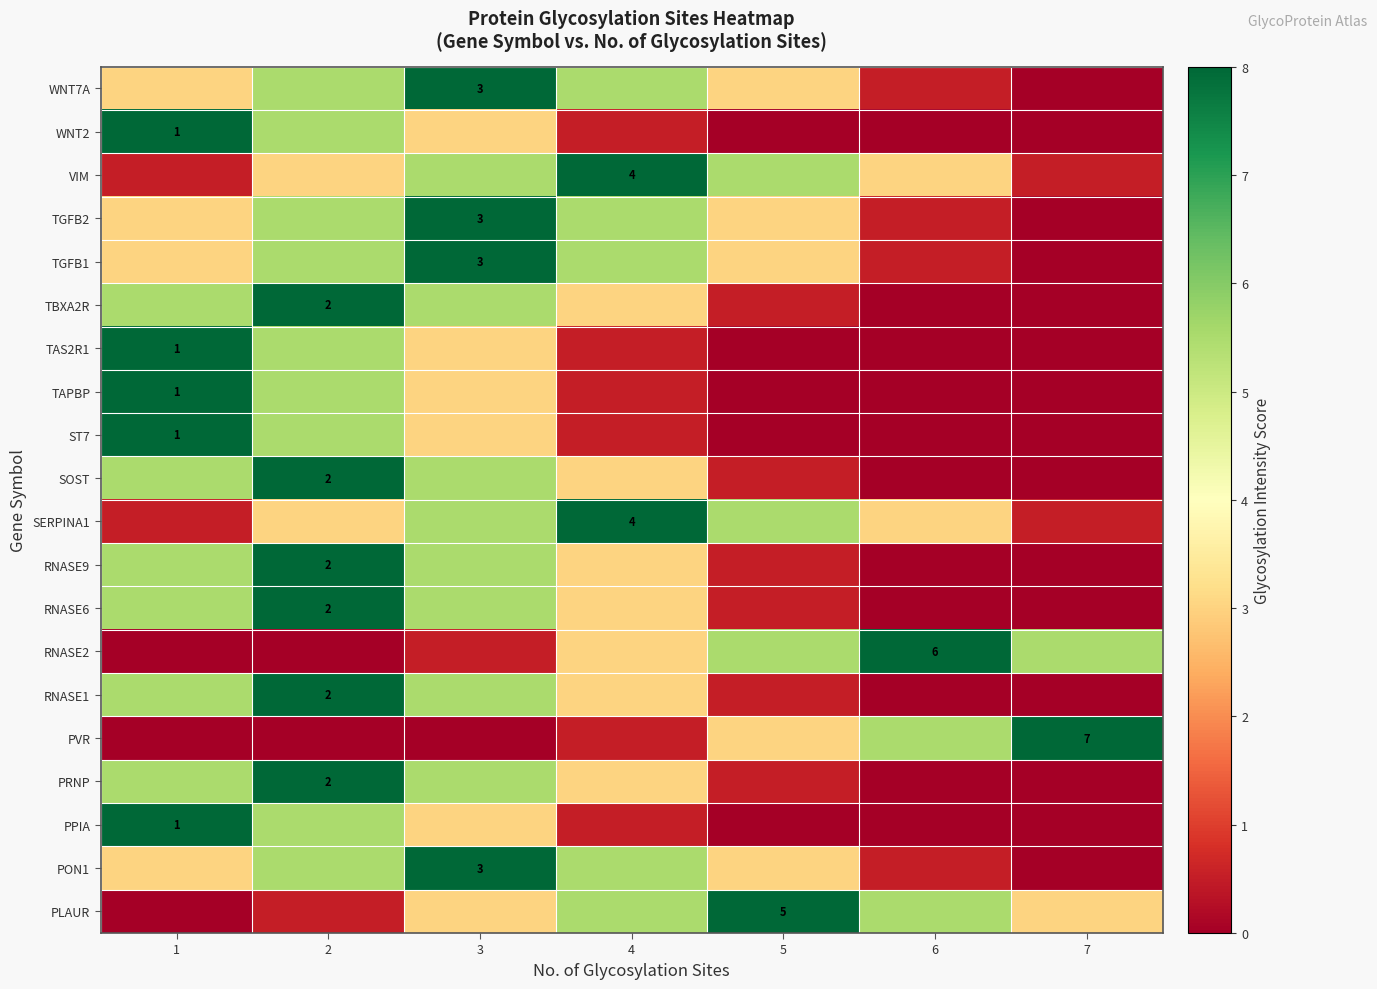

Which category has the lowest value across all series?

7